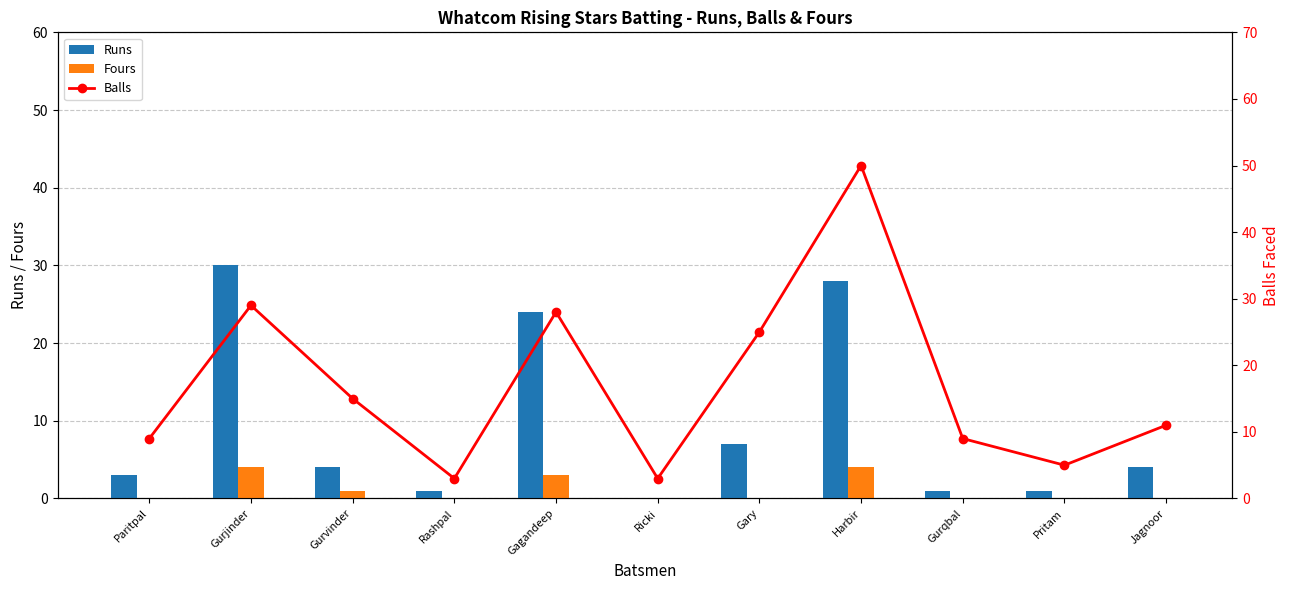

How many data points in Runs are above 4?

4